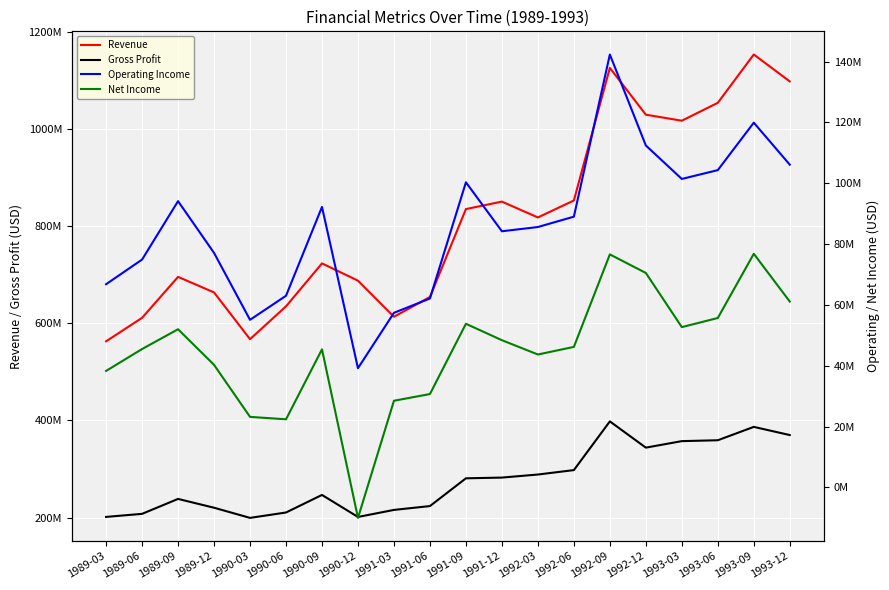

True or false: Revenue has a value of 1546643725 at 1993-09.

False